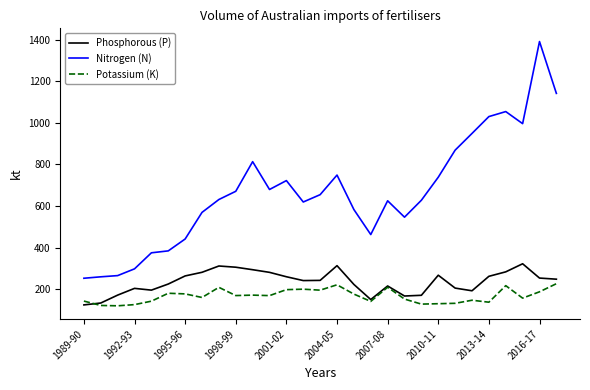

What is the minimum value for Potassium (K)?

120.1